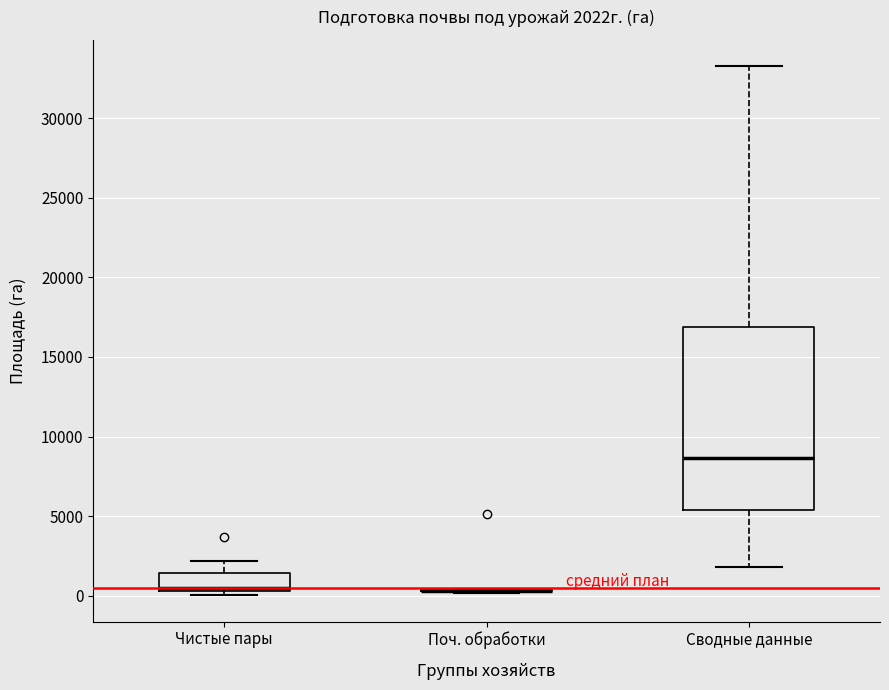

Comparing the boxes themselves (not the whiskers), which one is the tallest?

Сводные данные